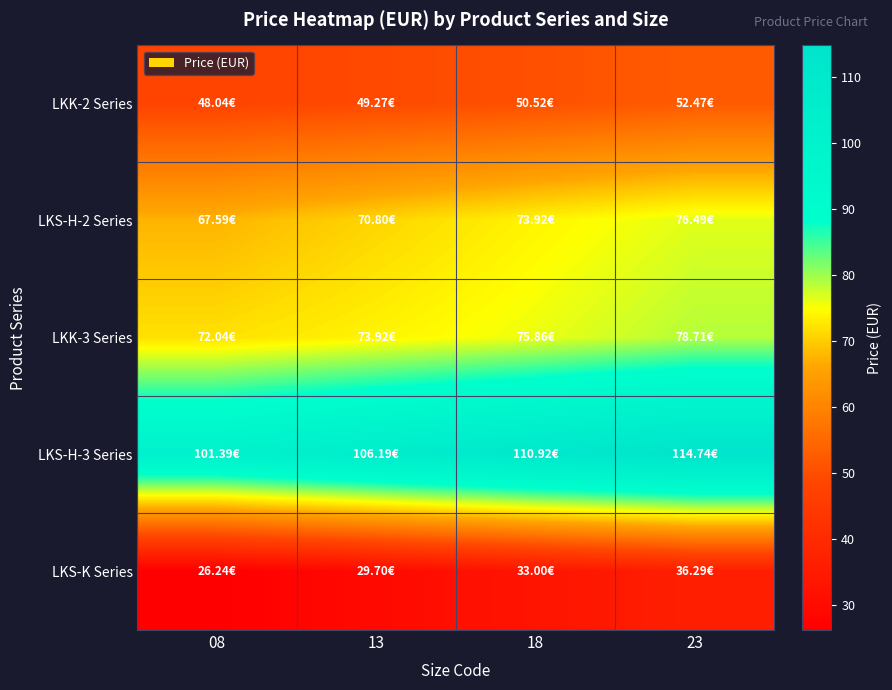

Reading left to right, extract all data points from this chart.

LKK-2 Series: 08=48.0	13=49.3	18=50.5	23=52.5
LKS-H-2 Series: 08=67.6	13=70.8	18=73.9	23=76.5
LKK-3 Series: 08=72.0	13=73.9	18=75.9	23=78.7
LKS-H-3 Series: 08=101.4	13=106.2	18=110.9	23=114.7
LKS-K Series: 08=26.2	13=29.7	18=33.0	23=36.3